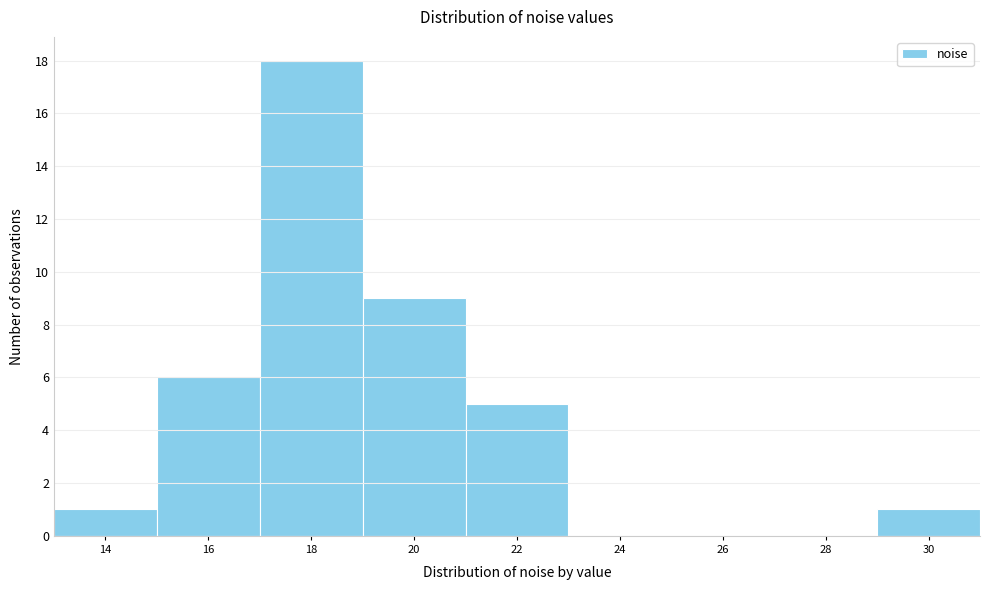

Reading left to right, extract all data points from this chart.

14=1	16=6	18=18	20=9	22=5	24=0	26=0	28=0	30=1